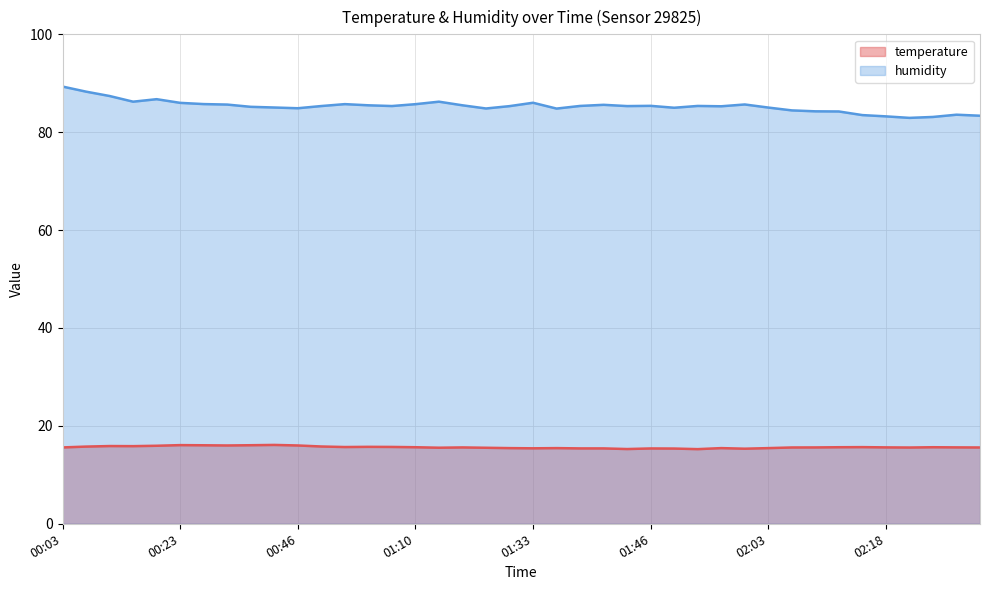

Where is the first local minimum for temperature?

00:16